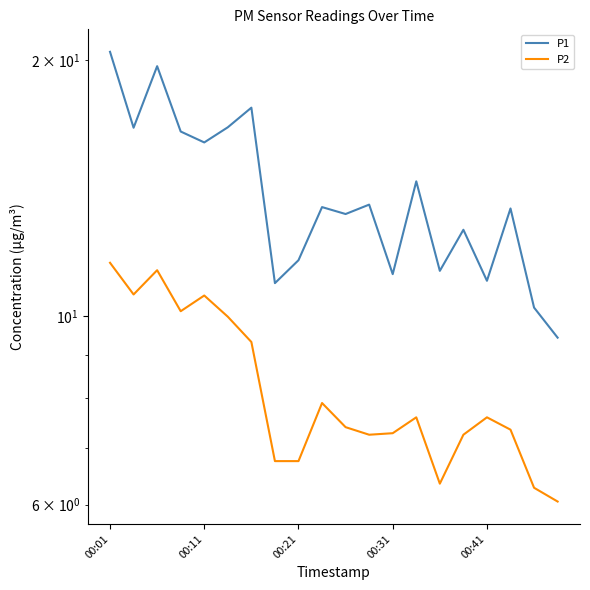

True or false: P1 and P2 intersect in this chart.

False